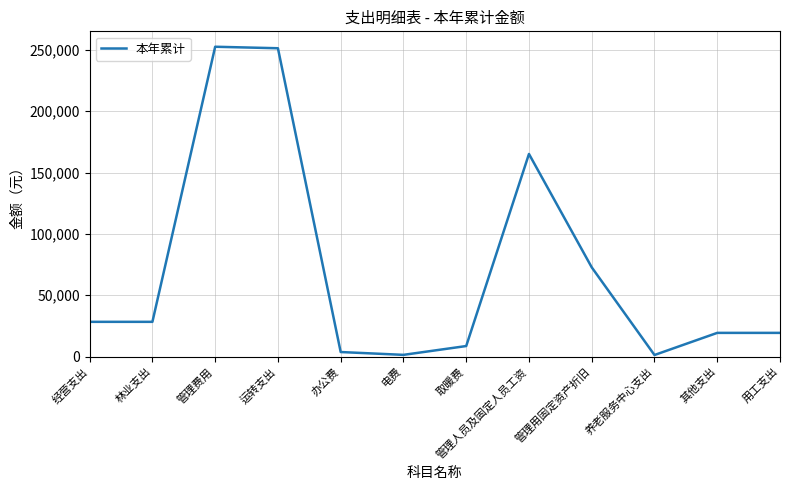

What value does the data have at 运转支出?

251318.8